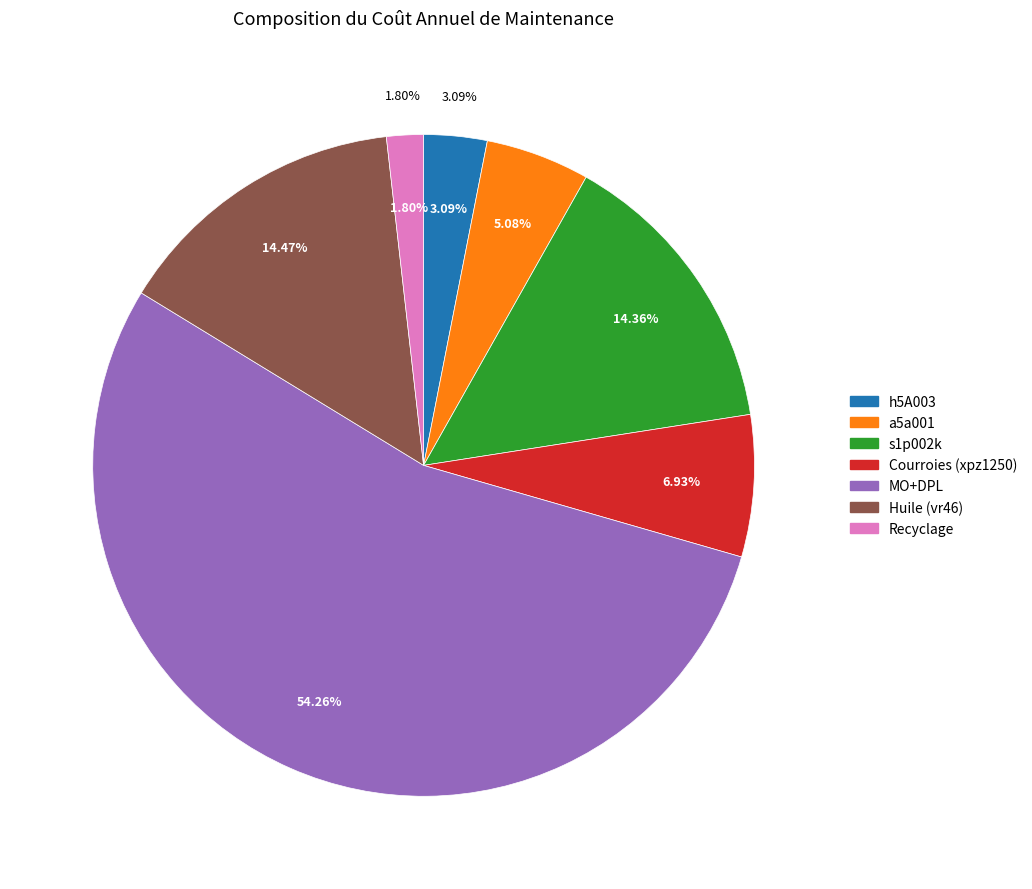

What is the total percentage of h5A003 and Huile (vr46)?

17.6%